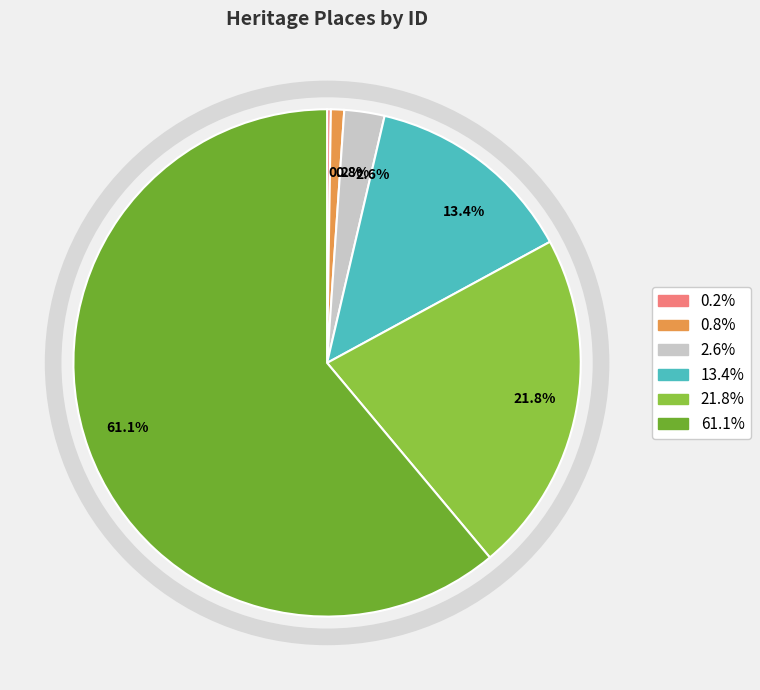

What percentage is NOT represented by 0.8%?

99.2%